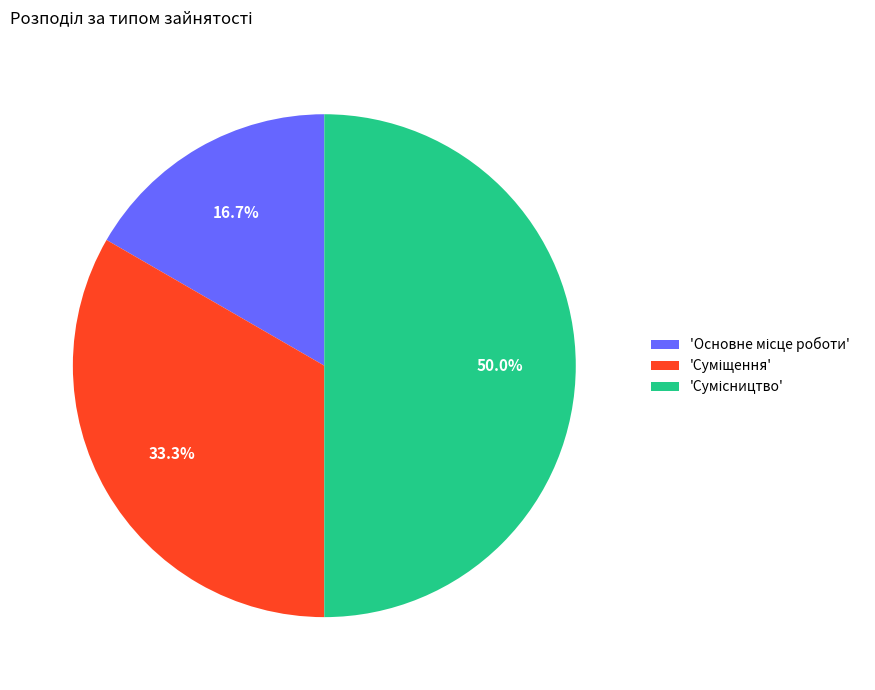

How many segments does this pie chart have?

3